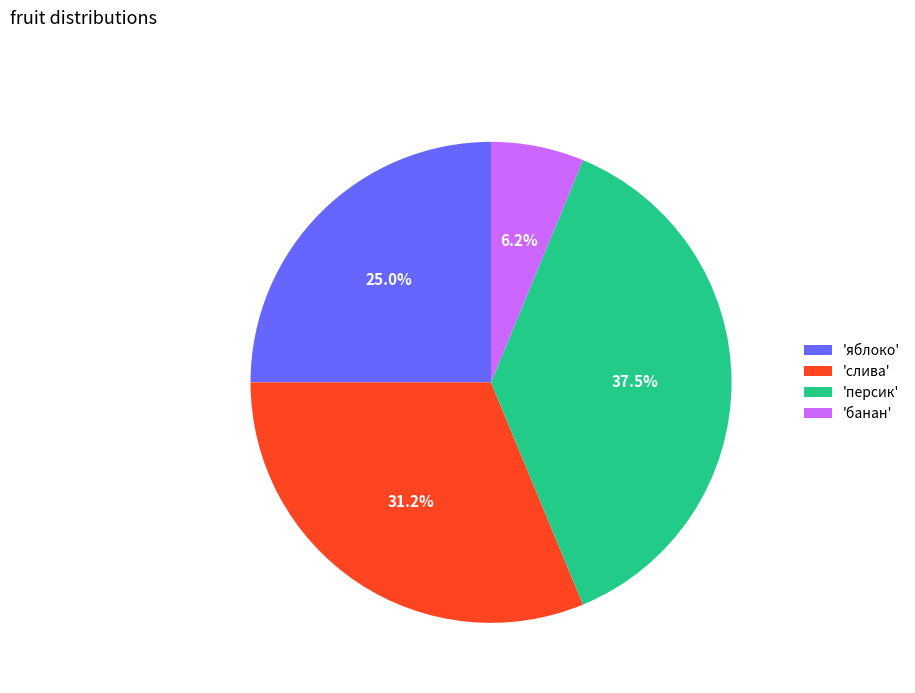

Does any single category account for the majority?

No